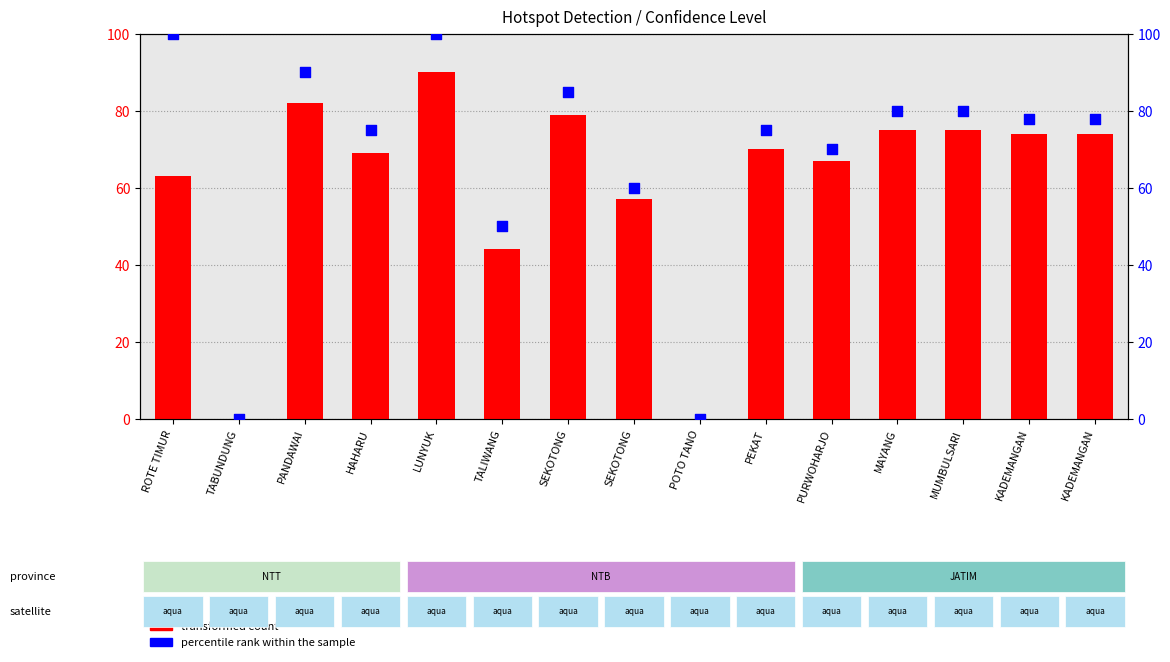

At which category is the sum across all series the highest?

LUNYUK